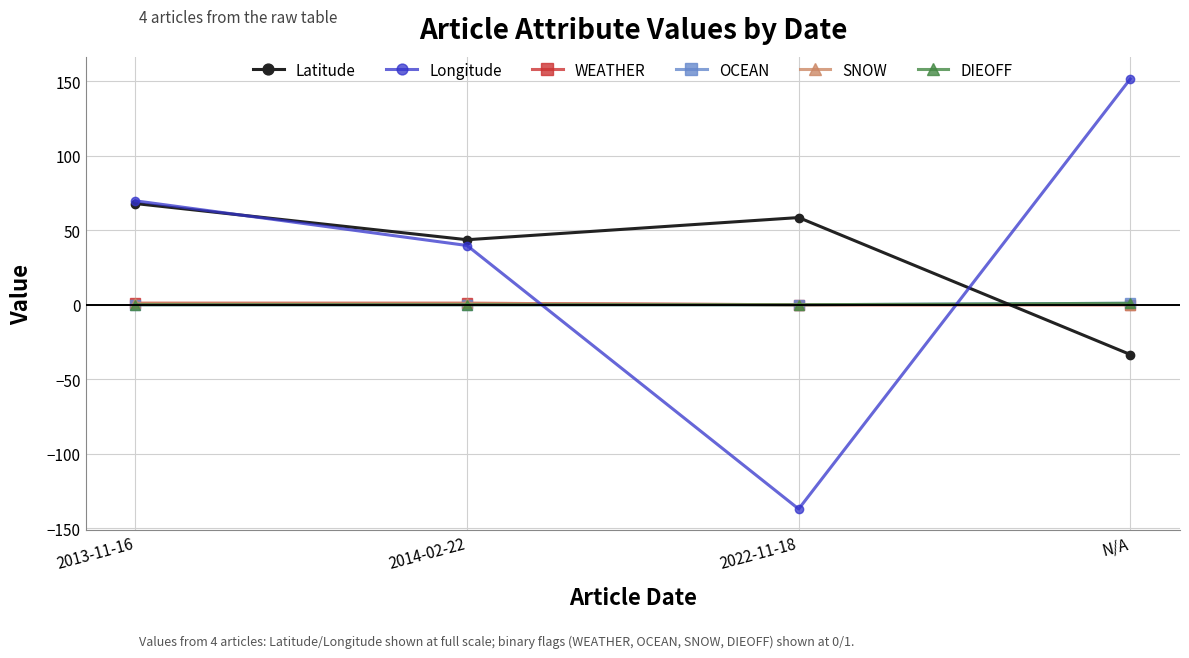

What is the spread (max minus min) of values at N/A?

184.9